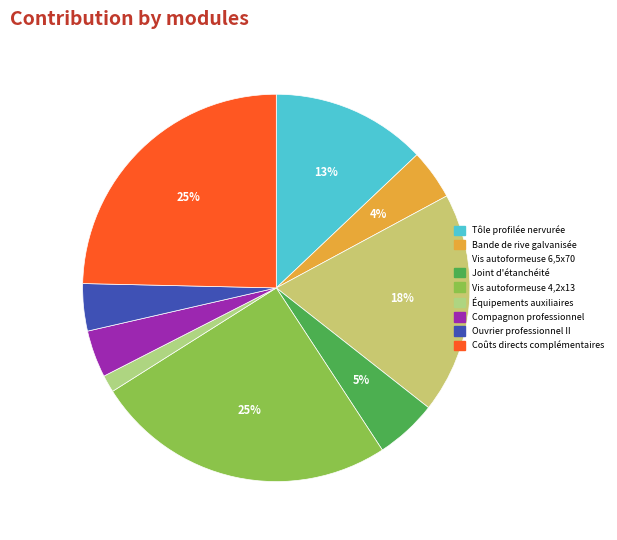

How many slices are in this pie chart?

9